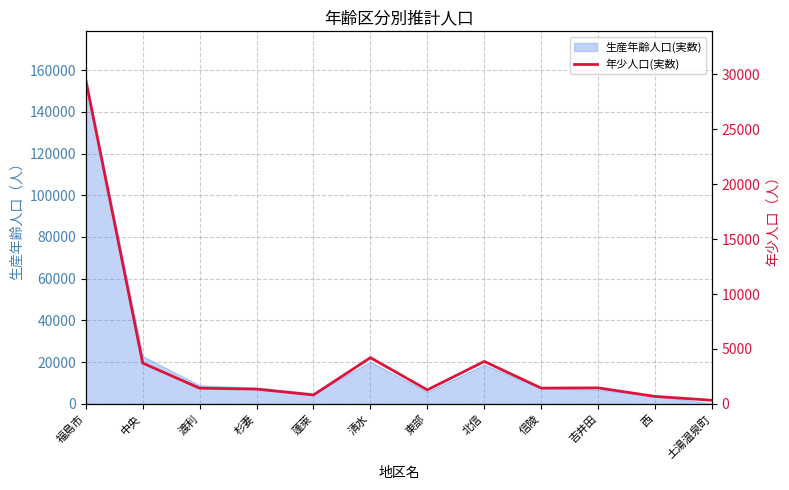

The value at 中央 is 1621. True or false?

False